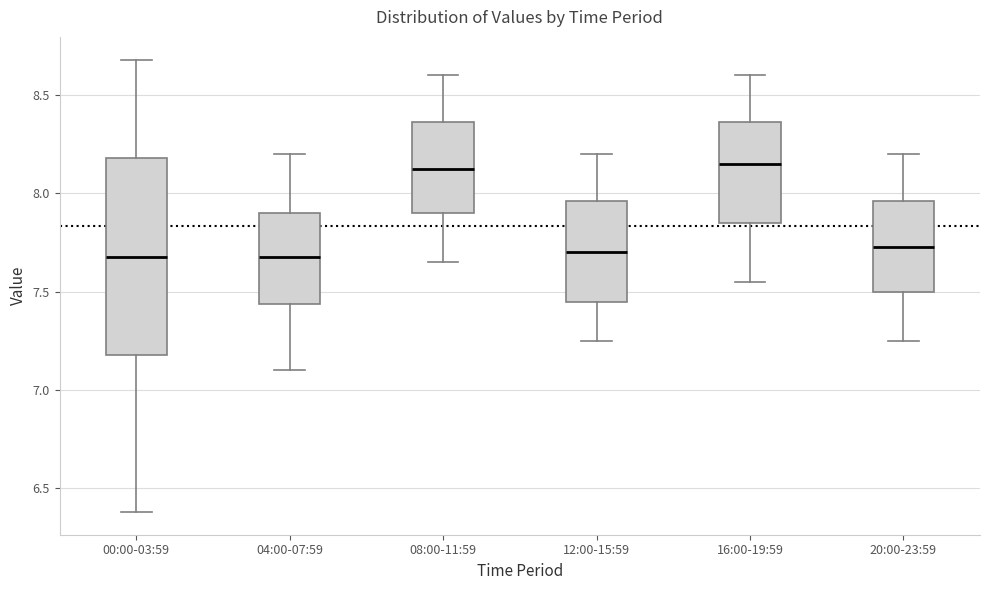

Comparing the boxes themselves (not the whiskers), which one is the tallest?

00:00-03:59